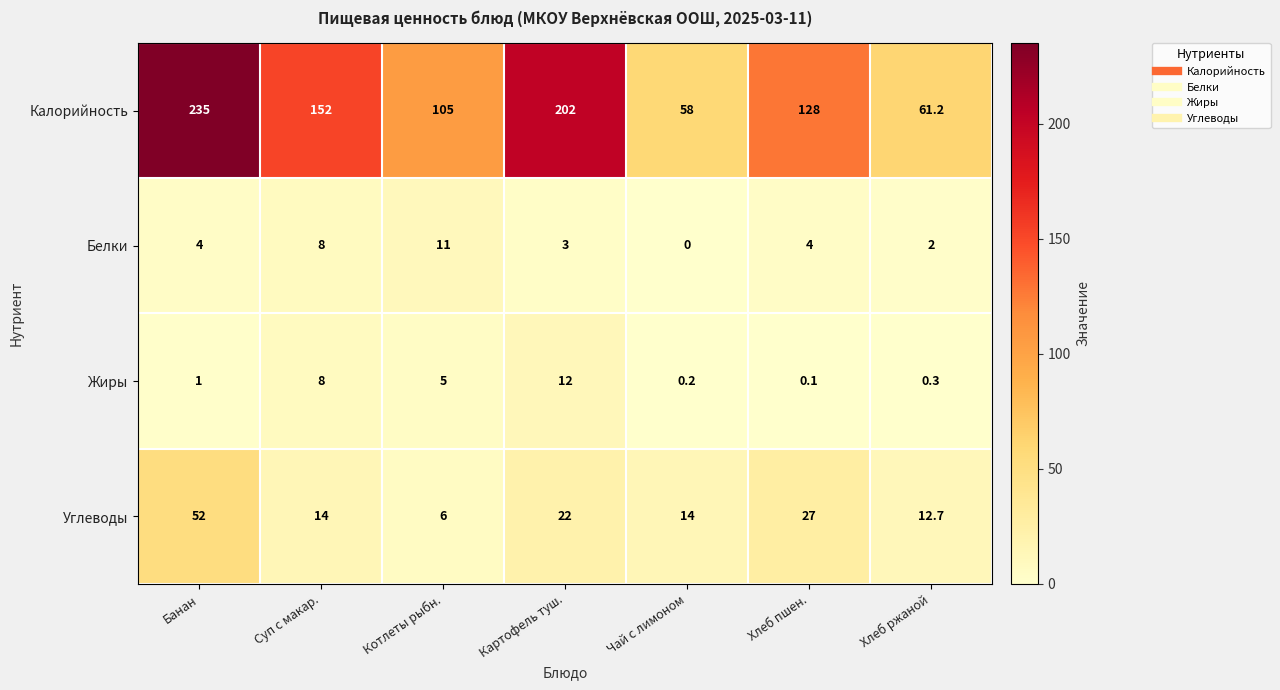

Is it true that Углеводы equals 14.0 at Суп с макар.?

True